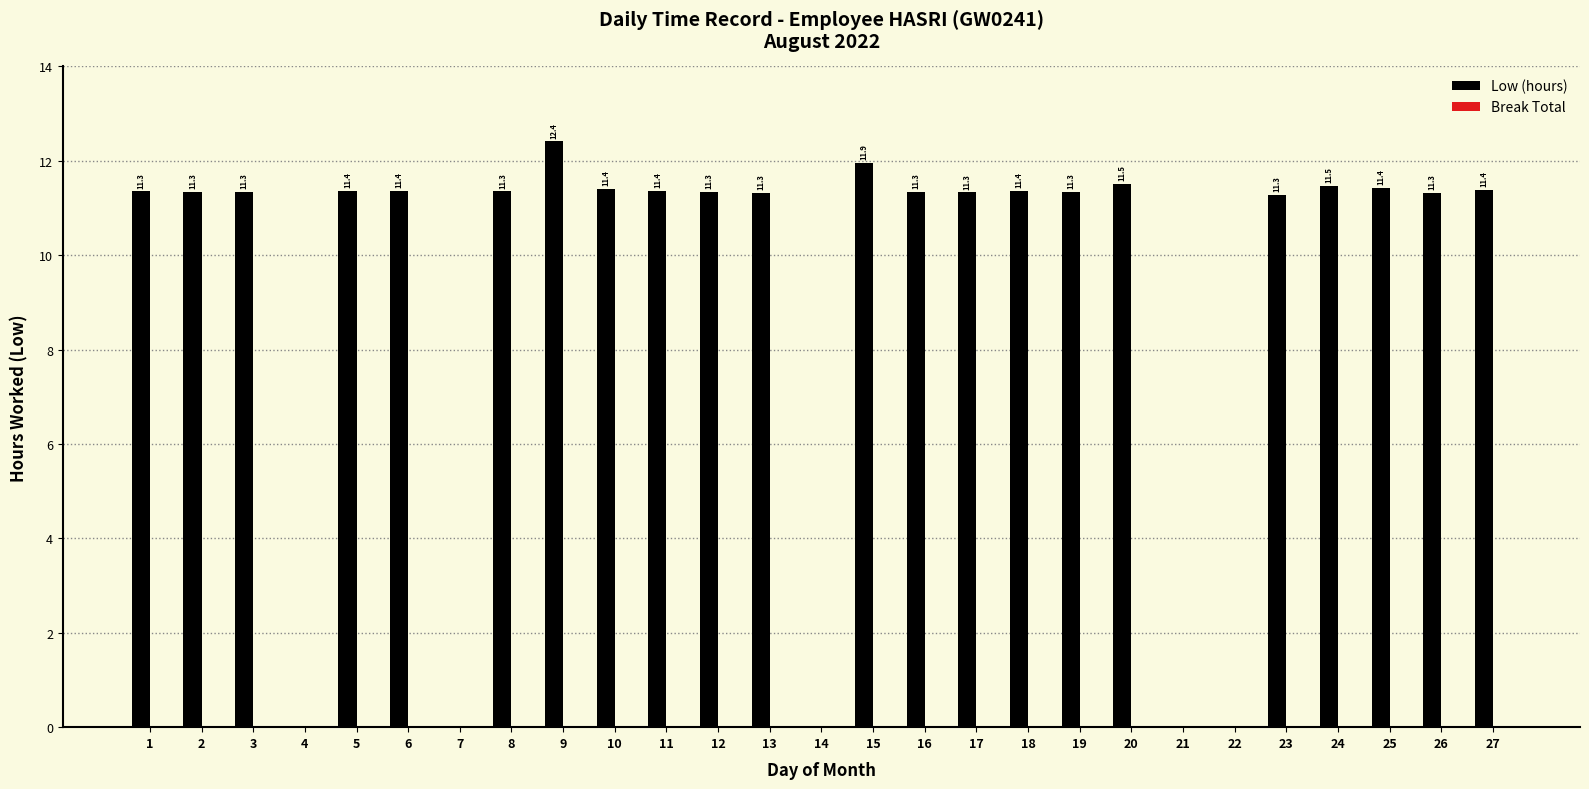

Are the bars horizontal?

No